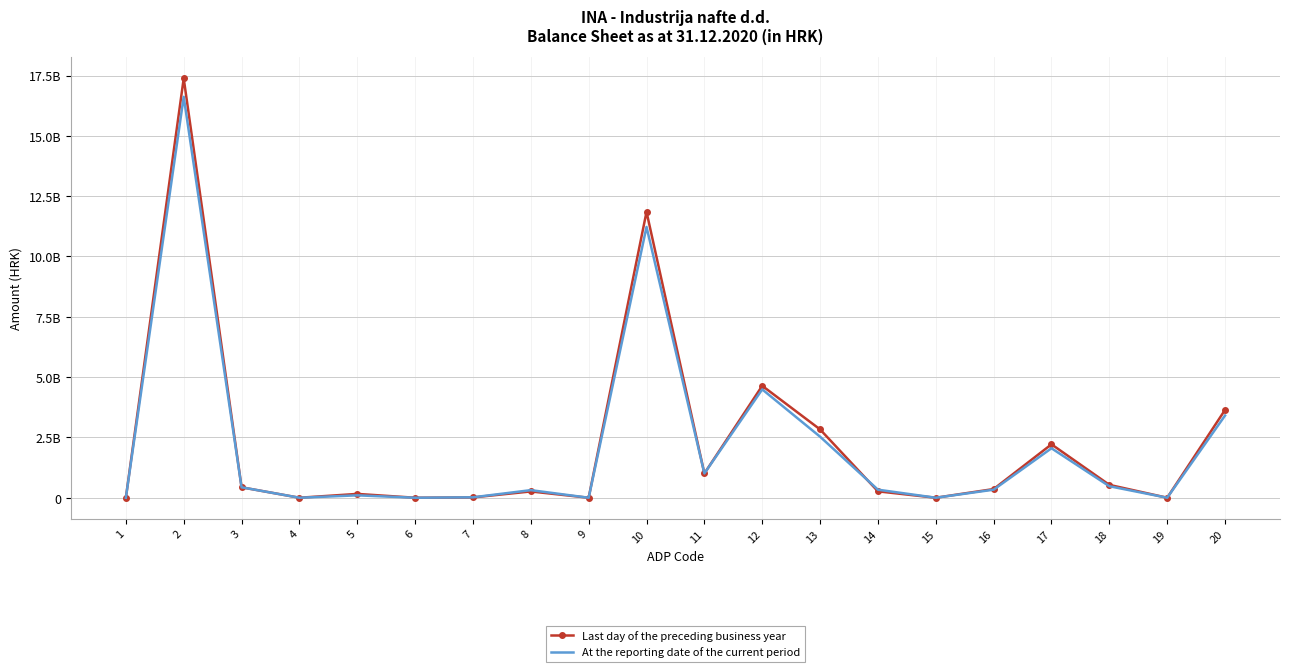

What are all the series names shown in the legend?

Last day of the preceding business year, At the reporting date of the current period